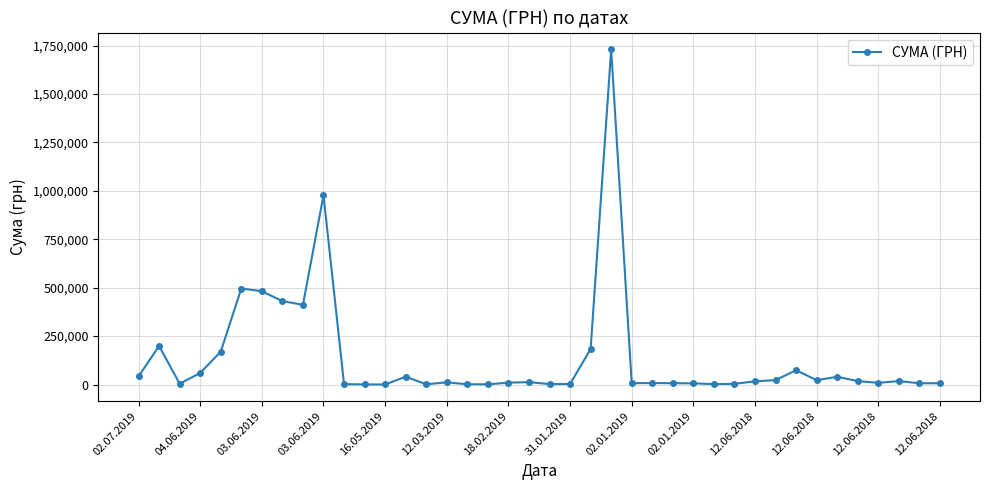

Count the number of data series in this chart.

1